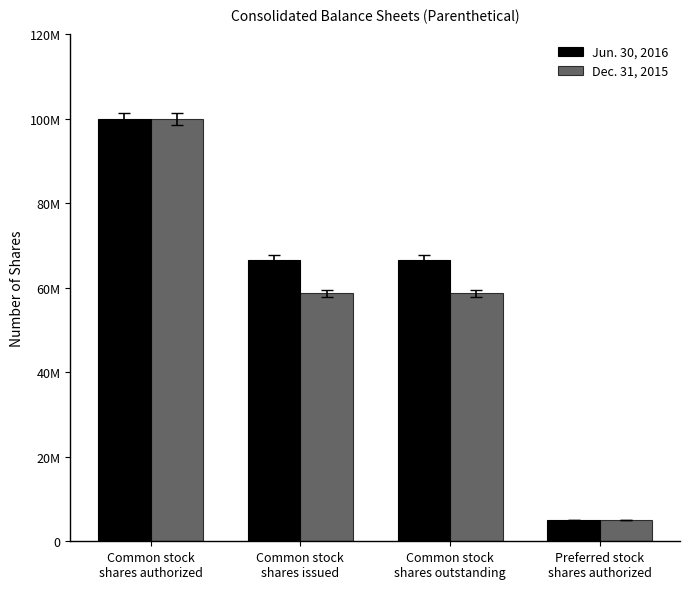

Rank the categories by Jun. 30, 2016 value from highest to lowest.

Common stock
shares authorized, Common stock
shares issued, Common stock
shares outstanding, Preferred stock
shares authorized